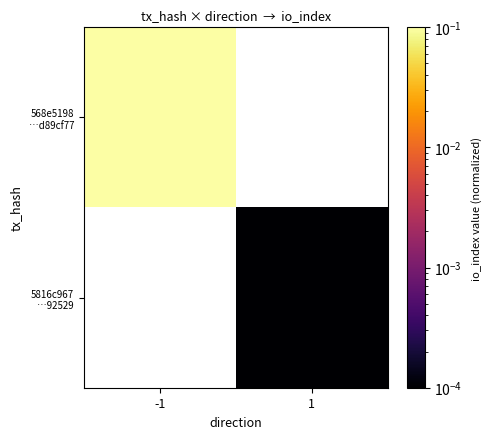

List the labels in order of 5816c967 …92529 value, largest first.

-1, 1